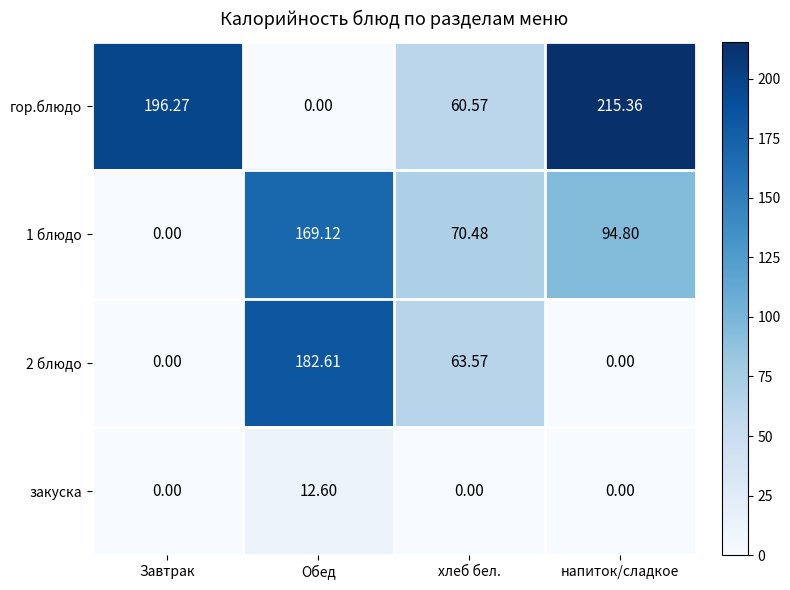

Rank the series by their maximum value, from lowest to highest.

закуска, 1 блюдо, 2 блюдо, гор.блюдо